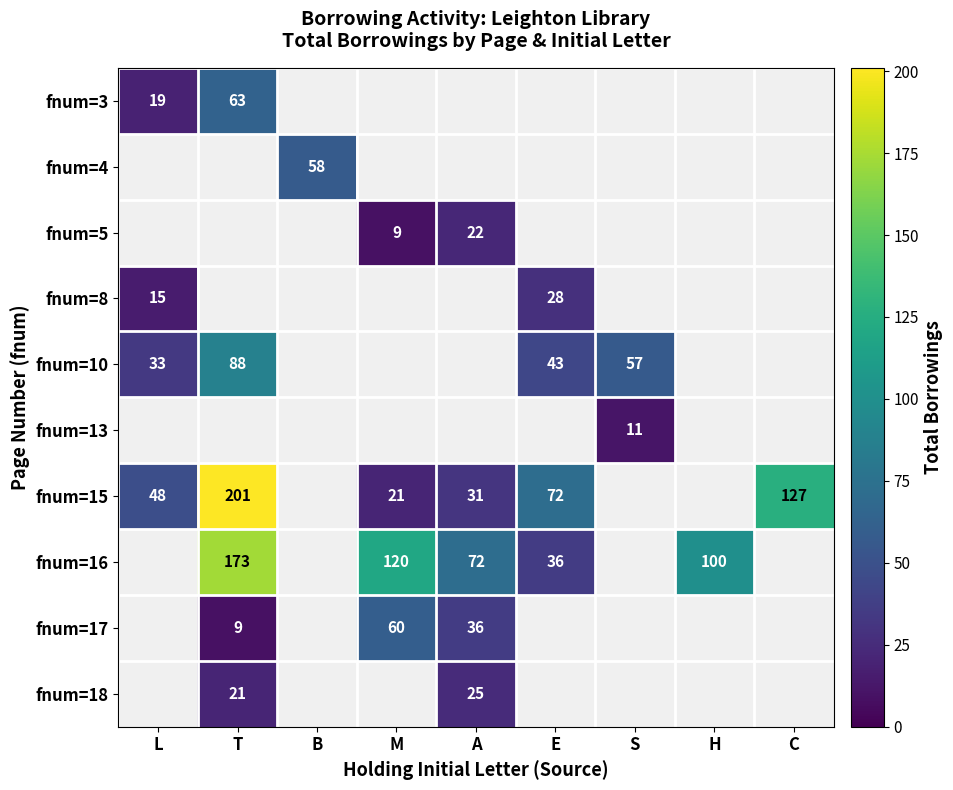

True or false: fnum=16 has a value of 100 at H.

True